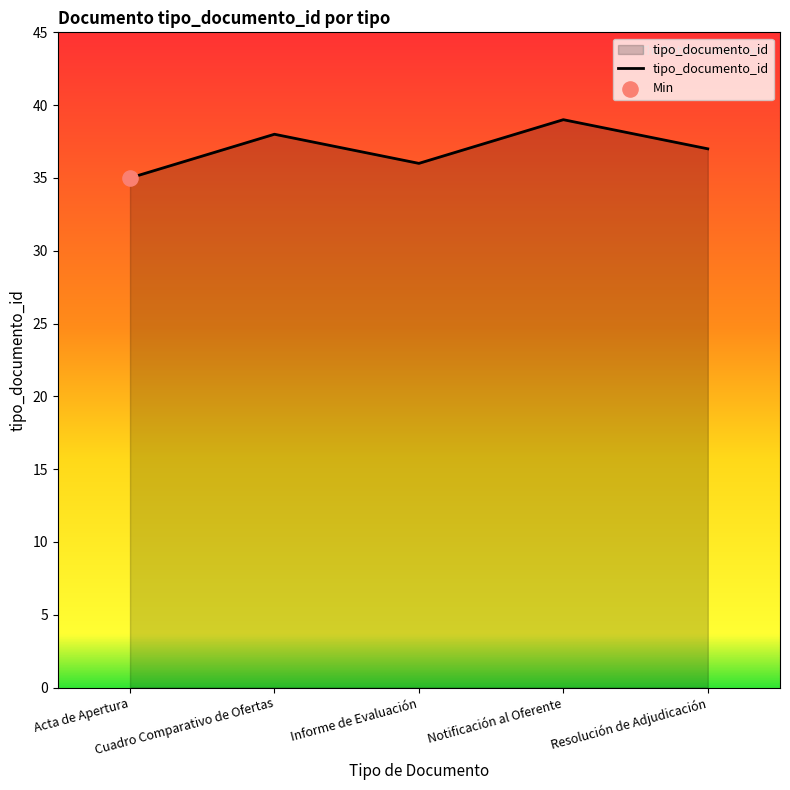

What is the change in value from Informe de Evaluación to Notificación al Oferente?

+3